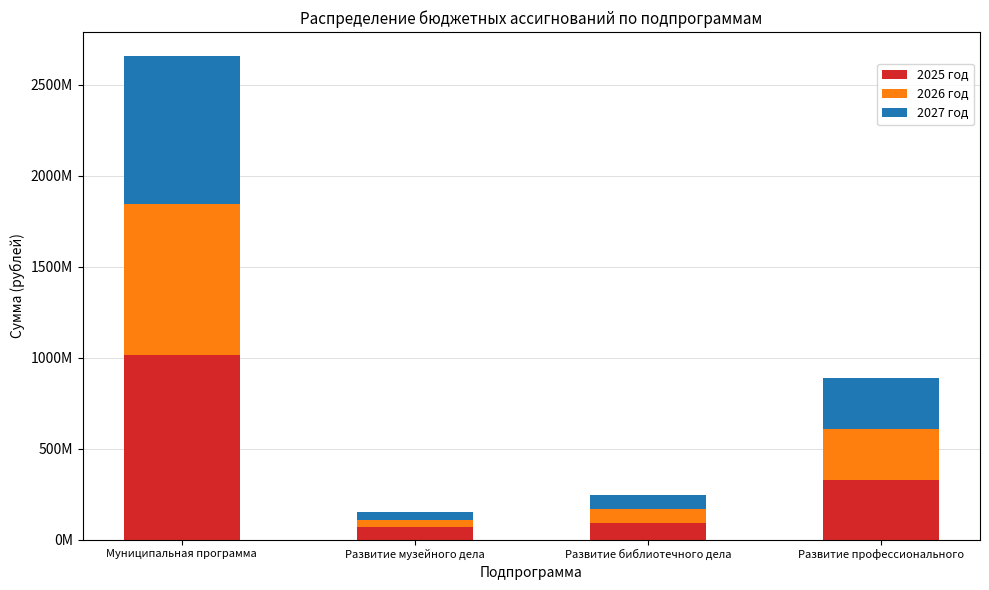

The value of 2025 год at Развитие музейного дела is 66764103.9. True or false?

True